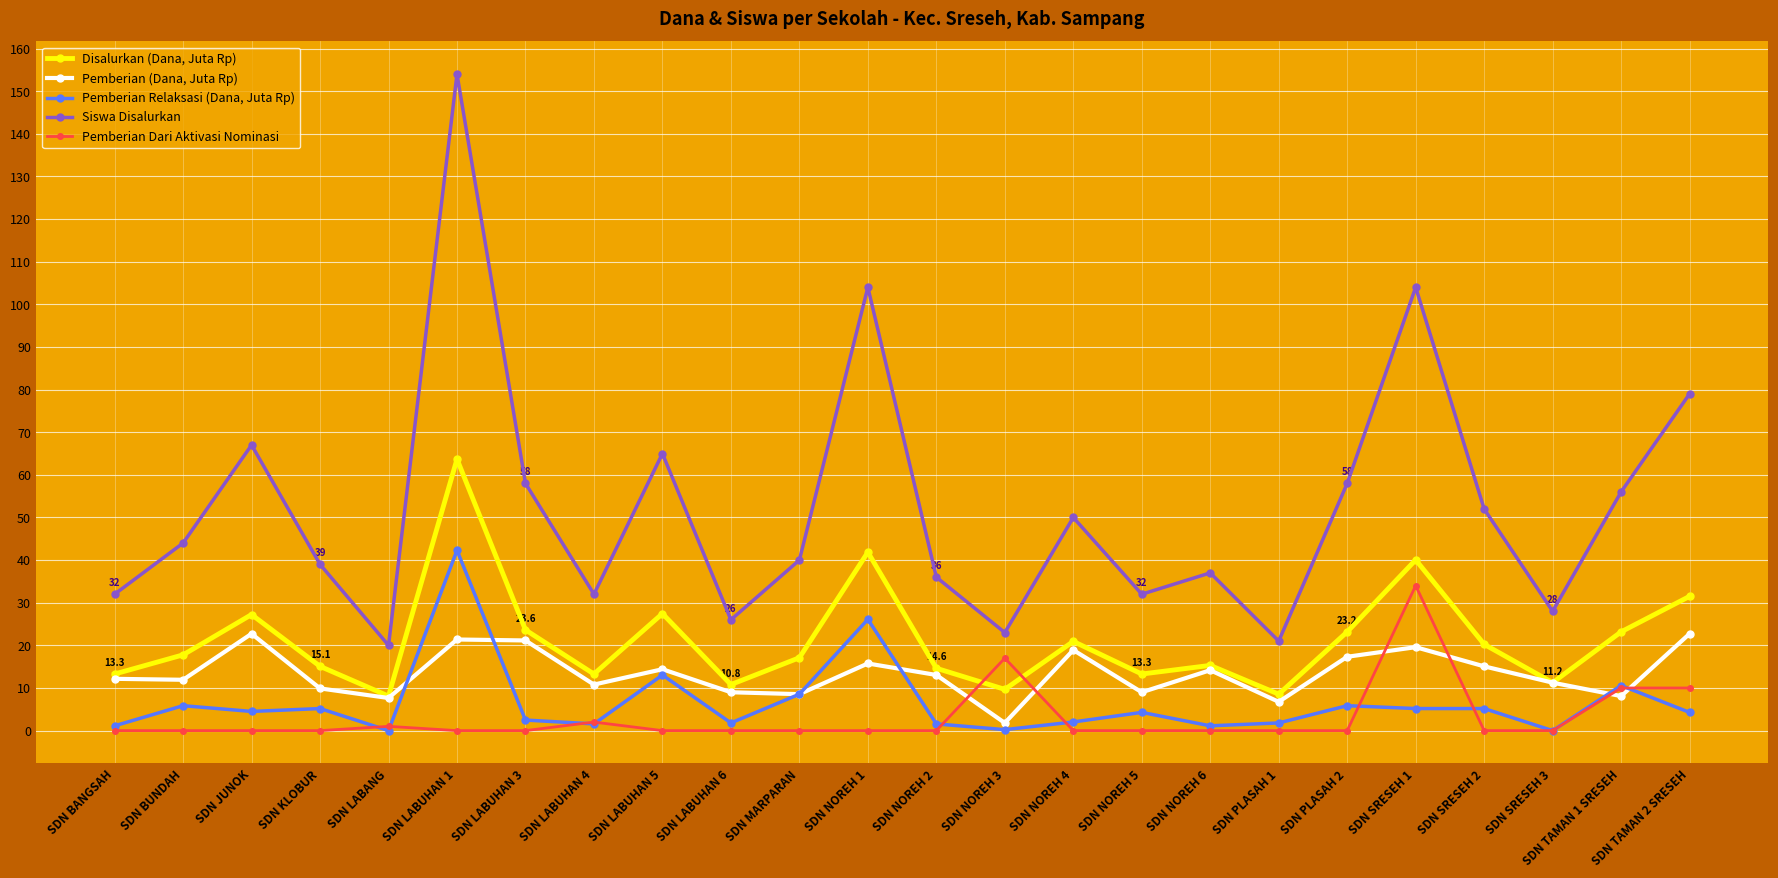

What is the label of the 20th point from the left?

SDN SRESEH 1